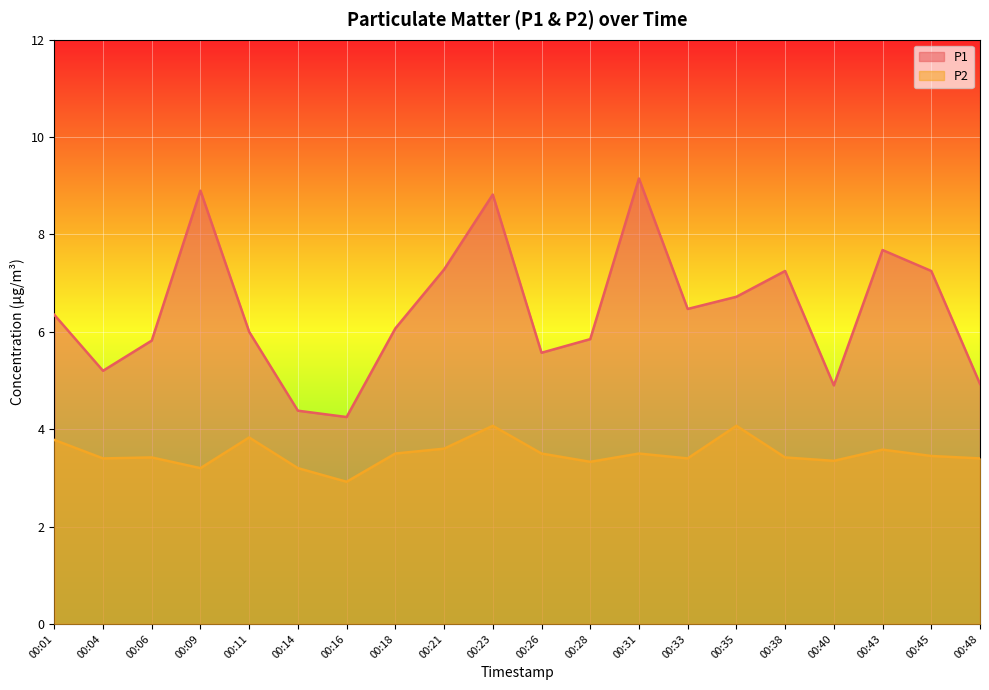

How many categories are shown in the chart?

20